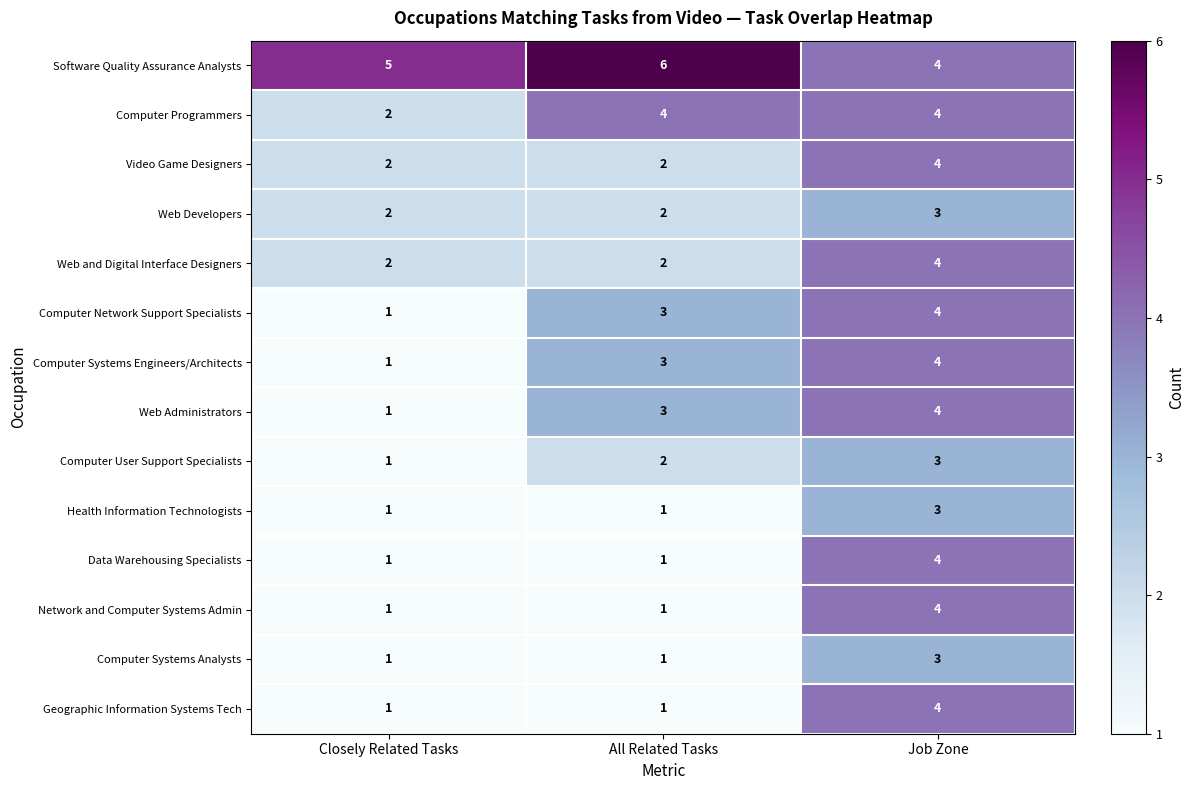

What is the difference between the highest and lowest values at Closely Related Tasks?

4